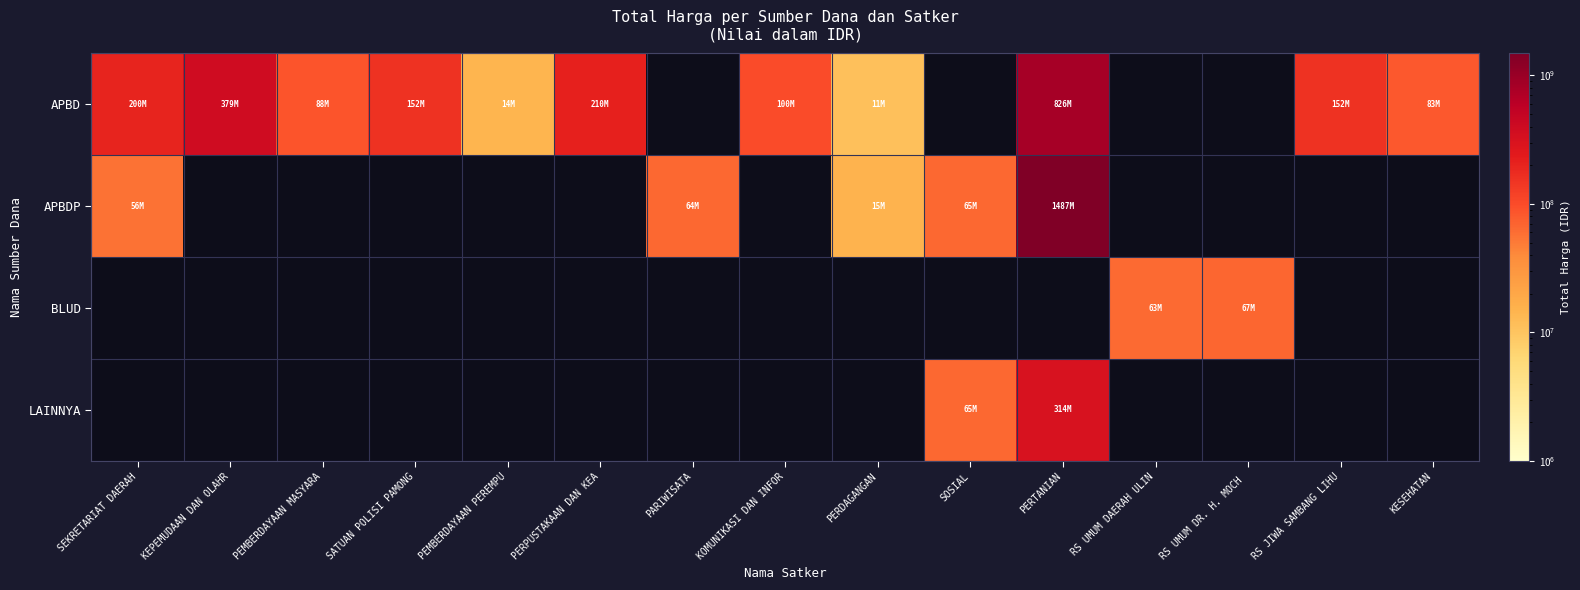

What is the smallest value displayed?

11100000.0